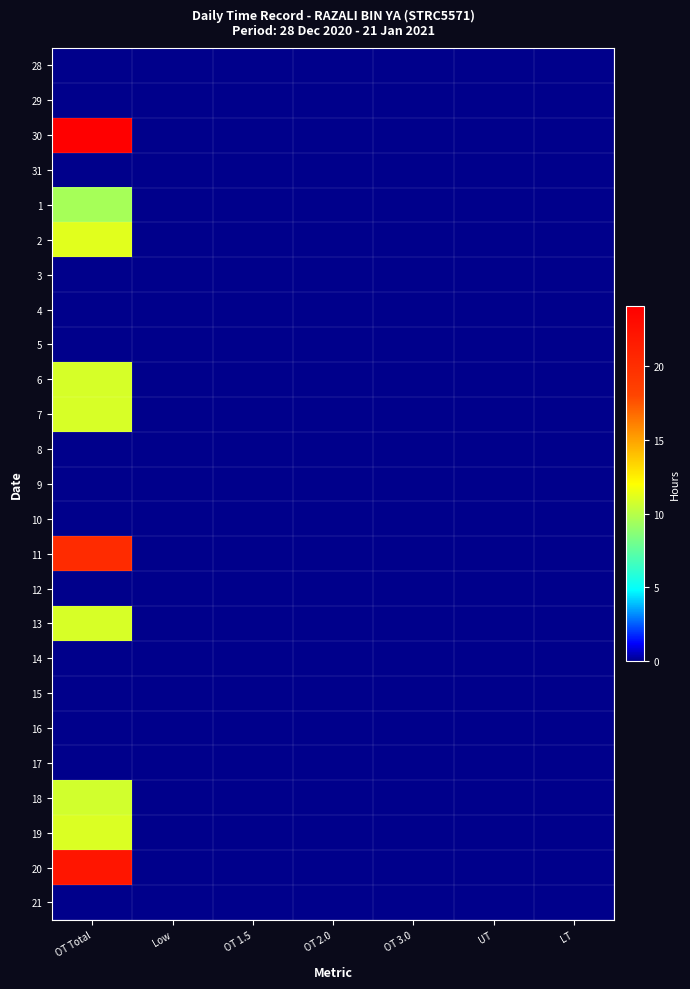

Reading right to left, list all the values displayed in this chart.

28: LT=0.0	UT=0.0	OT 3.0=0.0	OT 2.0=0.0	OT 1.5=0.0	Low=0.0	OT Total=0.0
29: LT=0.0	UT=0.0	OT 3.0=0.0	OT 2.0=0.0	OT 1.5=0.0	Low=0.0	OT Total=0.0
30: LT=0.0	UT=0.0	OT 3.0=0.0	OT 2.0=0.0	OT 1.5=0.0	Low=0.0	OT Total=24.0
31: LT=0.0	UT=0.0	OT 3.0=0.0	OT 2.0=0.0	OT 1.5=0.0	Low=0.0	OT Total=0.0
1: LT=0.0	UT=0.0	OT 3.0=0.0	OT 2.0=0.0	OT 1.5=0.0	Low=0.0	OT Total=9.5
2: LT=0.0	UT=0.0	OT 3.0=0.0	OT 2.0=0.0	OT 1.5=0.0	Low=0.0	OT Total=11.2
3: LT=0.0	UT=0.0	OT 3.0=0.0	OT 2.0=0.0	OT 1.5=0.0	Low=0.0	OT Total=0.0
4: LT=0.0	UT=0.0	OT 3.0=0.0	OT 2.0=0.0	OT 1.5=0.0	Low=0.0	OT Total=0.0
5: LT=0.0	UT=0.0	OT 3.0=0.0	OT 2.0=0.0	OT 1.5=0.0	Low=0.0	OT Total=0.0
6: LT=0.0	UT=0.0	OT 3.0=0.0	OT 2.0=0.0	OT 1.5=0.0	Low=0.0	OT Total=10.9
7: LT=0.0	UT=0.0	OT 3.0=0.0	OT 2.0=0.0	OT 1.5=0.0	Low=0.0	OT Total=10.9
8: LT=0.0	UT=0.0	OT 3.0=0.0	OT 2.0=0.0	OT 1.5=0.0	Low=0.0	OT Total=0.0
9: LT=0.0	UT=0.0	OT 3.0=0.0	OT 2.0=0.0	OT 1.5=0.0	Low=0.0	OT Total=0.0
10: LT=0.0	UT=0.0	OT 3.0=0.0	OT 2.0=0.0	OT 1.5=0.0	Low=0.0	OT Total=0.0
11: LT=0.0	UT=0.0	OT 3.0=0.0	OT 2.0=0.0	OT 1.5=0.0	Low=0.0	OT Total=20.2
12: LT=0.0	UT=0.0	OT 3.0=0.0	OT 2.0=0.0	OT 1.5=0.0	Low=0.0	OT Total=0.0
13: LT=0.0	UT=0.0	OT 3.0=0.0	OT 2.0=0.0	OT 1.5=0.0	Low=0.0	OT Total=10.9
14: LT=0.0	UT=0.0	OT 3.0=0.0	OT 2.0=0.0	OT 1.5=0.0	Low=0.0	OT Total=0.0
15: LT=0.0	UT=0.0	OT 3.0=0.0	OT 2.0=0.0	OT 1.5=0.0	Low=0.0	OT Total=0.0
16: LT=0.0	UT=0.0	OT 3.0=0.0	OT 2.0=0.0	OT 1.5=0.0	Low=0.0	OT Total=0.0
17: LT=0.0	UT=0.0	OT 3.0=0.0	OT 2.0=0.0	OT 1.5=0.0	Low=0.0	OT Total=0.0
18: LT=0.0	UT=0.0	OT 3.0=0.0	OT 2.0=0.0	OT 1.5=0.0	Low=0.0	OT Total=10.7
19: LT=0.0	UT=0.0	OT 3.0=0.0	OT 2.0=0.0	OT 1.5=0.0	Low=0.0	OT Total=11.0
20: LT=0.0	UT=0.0	OT 3.0=0.0	OT 2.0=0.0	OT 1.5=0.0	Low=0.0	OT Total=22.1
21: LT=0.0	UT=0.0	OT 3.0=0.0	OT 2.0=0.0	OT 1.5=0.0	Low=0.0	OT Total=0.0